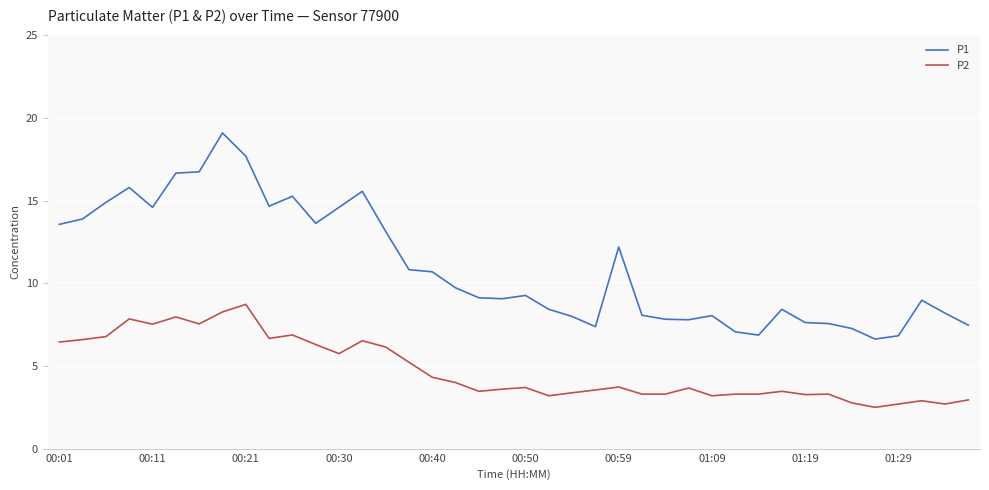

True or false: P1 and P2 cross at least once.

False